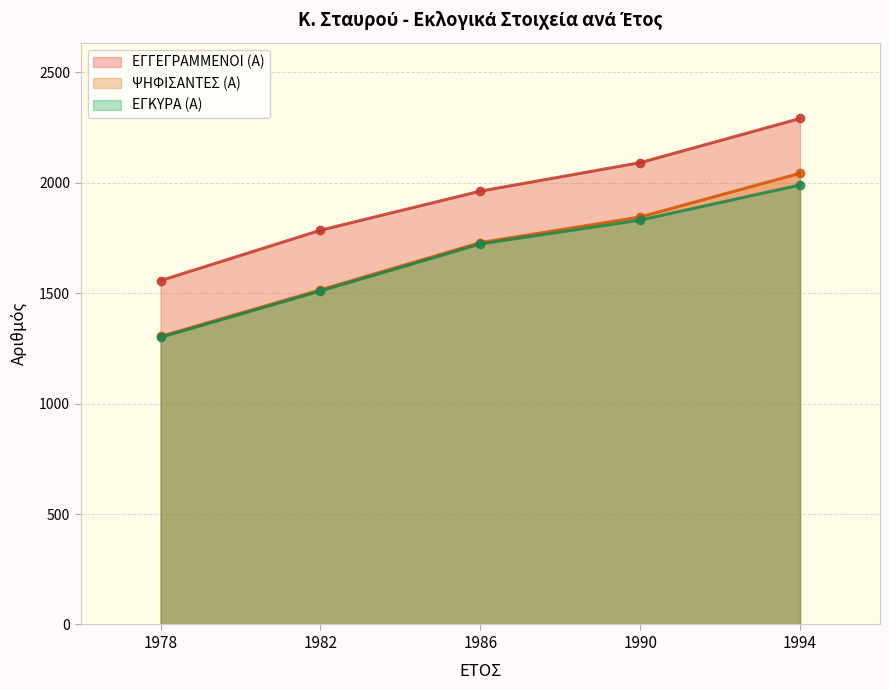

What is the value of the ΕΓΓΕΓΡΑΜΜΕΝΟΙ (Α) point at the 1st from the left?

1557